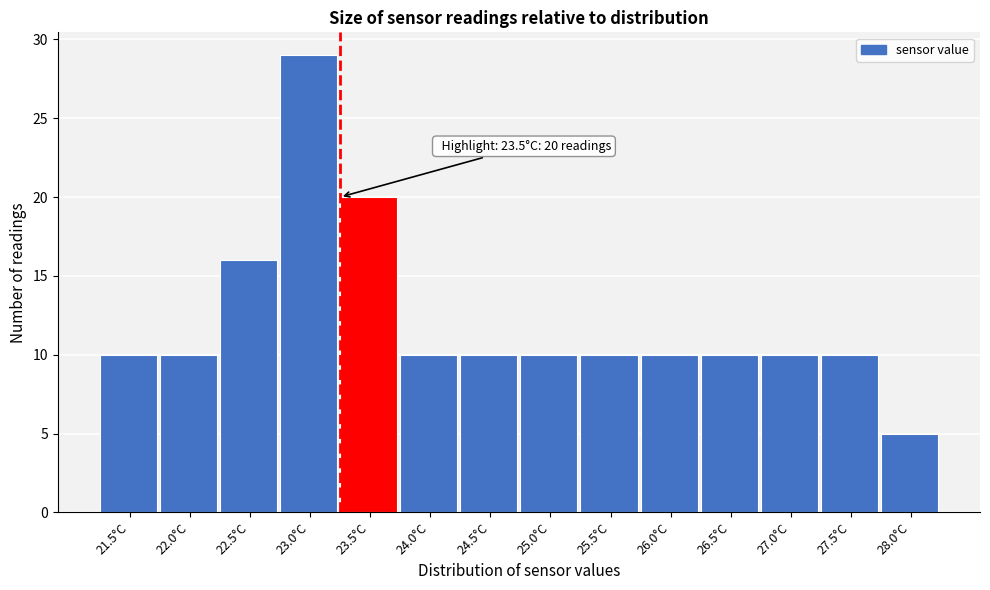

Reading left to right, list all the values displayed in this chart.

10	10	16	29	20	10	10	10	10	10	10	10	10	5